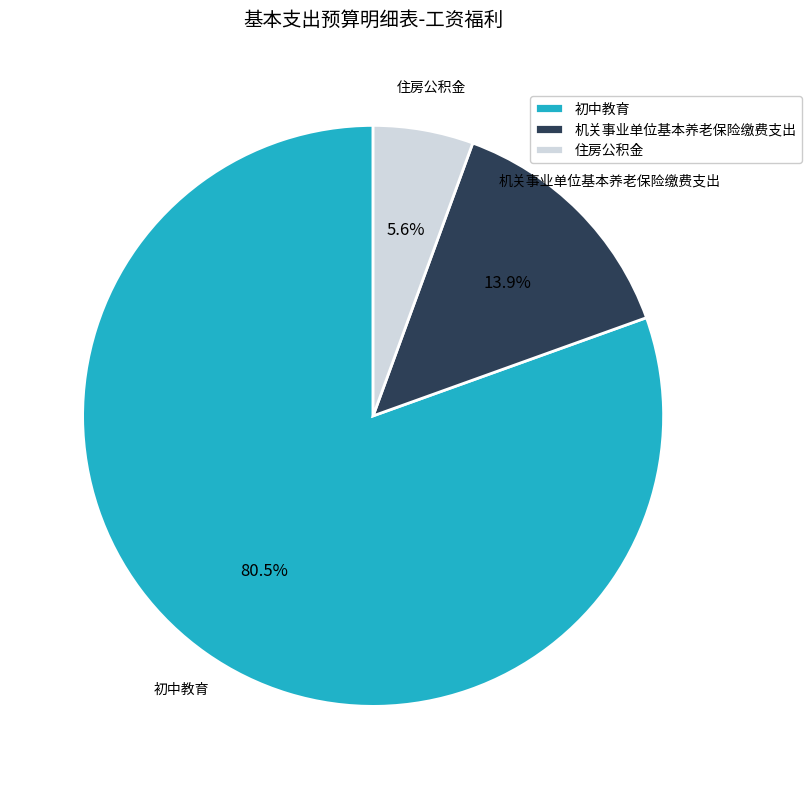

Is the sum of 机关事业单位基本养老保险缴费支出 and 住房公积金 greater than half?

No